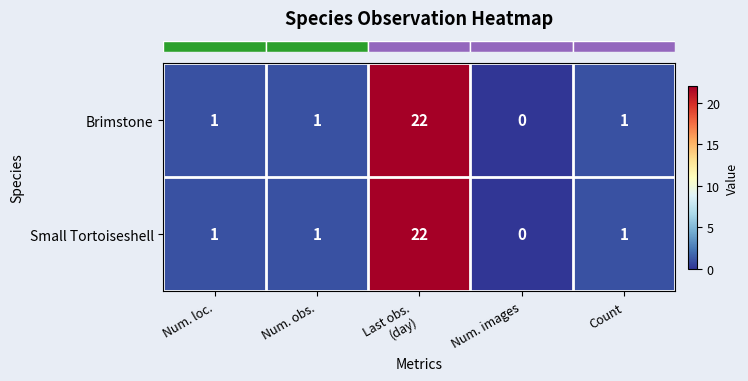

Is it true that Small Tortoiseshell equals 2 at Count?

False